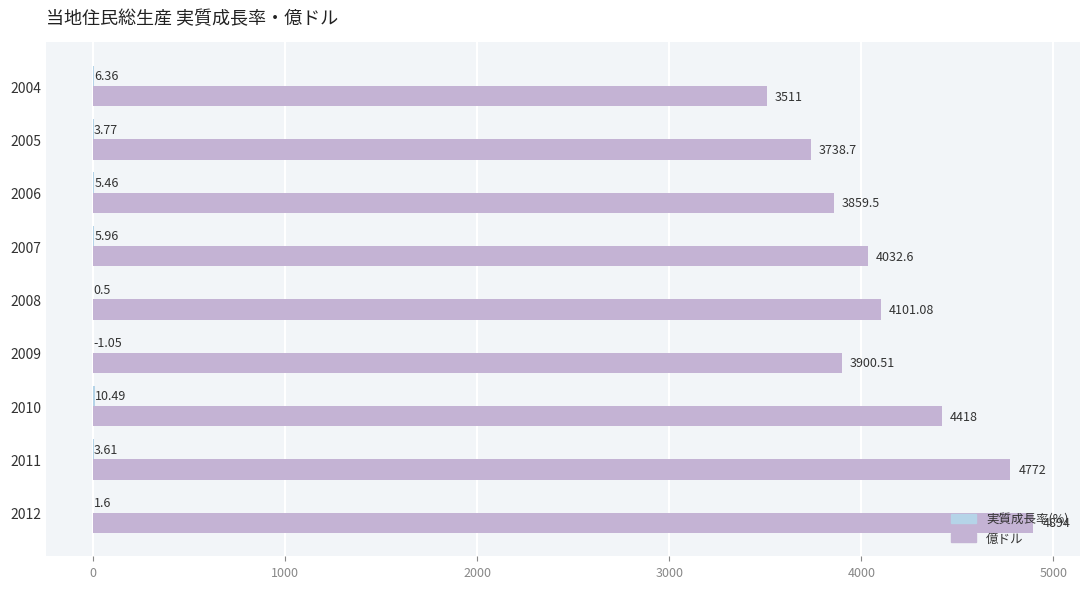

Between 2007 and 2011, which series saw the biggest shift?

億ドル